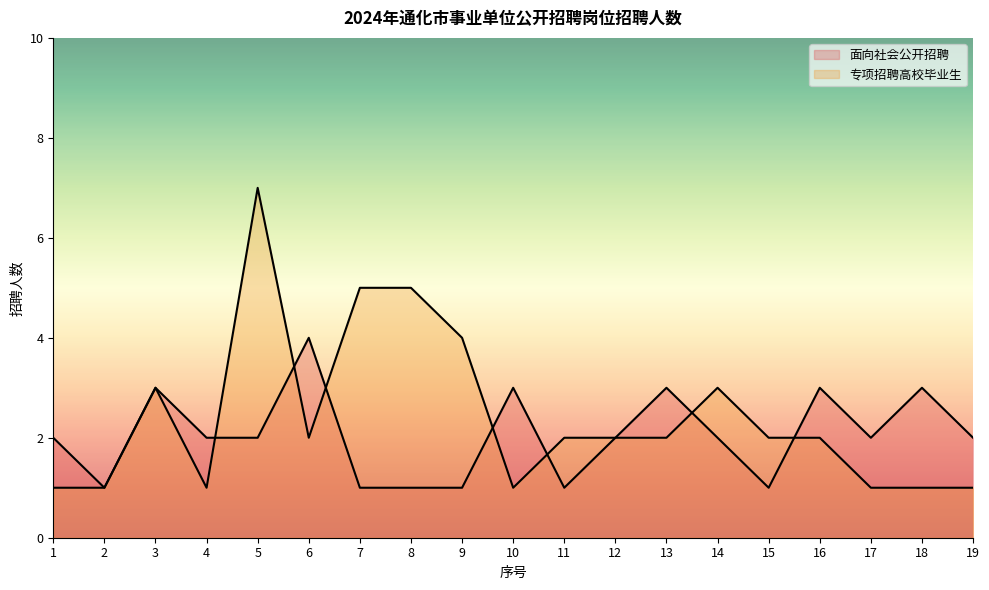

Reading right to left, list all the values displayed in this chart.

面向社会公开招聘: 19=2	18=3	17=2	16=3	15=1	14=2	13=3	12=2	11=1	10=3	9=1	8=1	7=1	6=4	5=2	4=2	3=3	2=1	1=2
专项招聘高校毕业生: 19=1	18=1	17=1	16=2	15=2	14=3	13=2	12=2	11=2	10=1	9=4	8=5	7=5	6=2	5=7	4=1	3=3	2=1	1=1